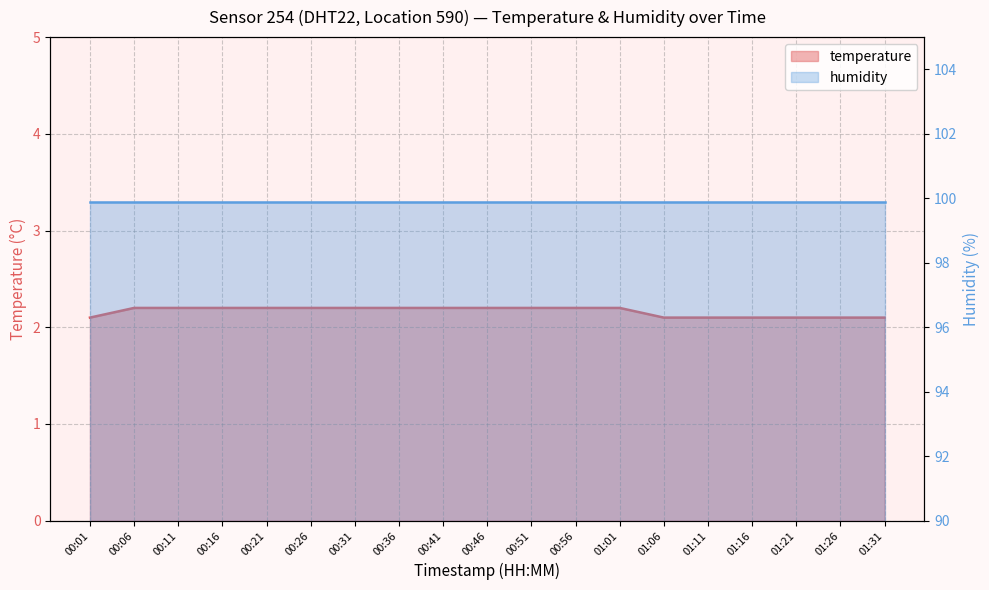

Reading right to left, list all the values displayed in this chart.

2.1	2.1	2.1	2.1	2.1	2.1	2.2	2.2	2.2	2.2	2.2	2.2	2.2	2.2	2.2	2.2	2.2	2.2	2.1